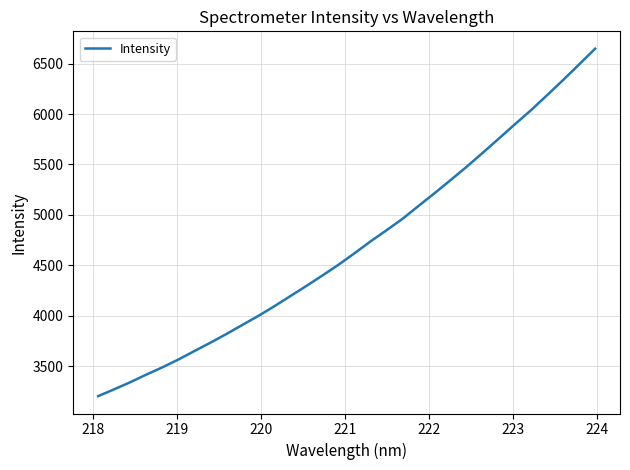

What is the greatest value displayed?

6648.9